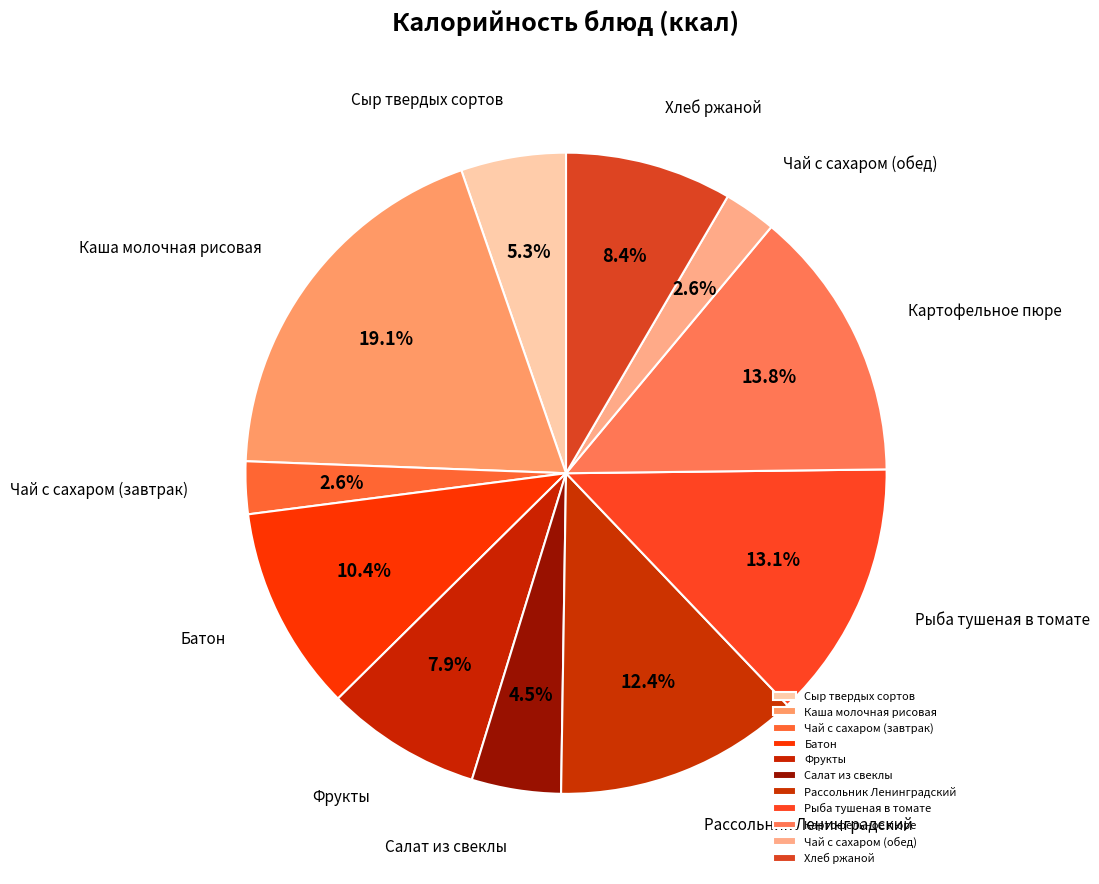

Which has a higher value, Чай с сахаром (завтрак) or Каша молочная рисовая?

Каша молочная рисовая